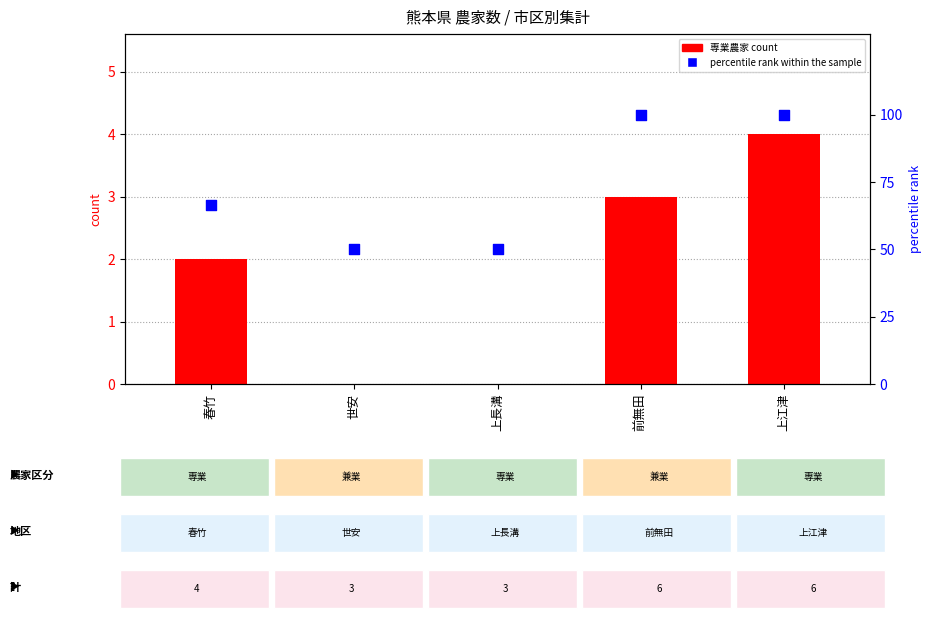

Which series reaches the minimum Y coordinate?

専業農家